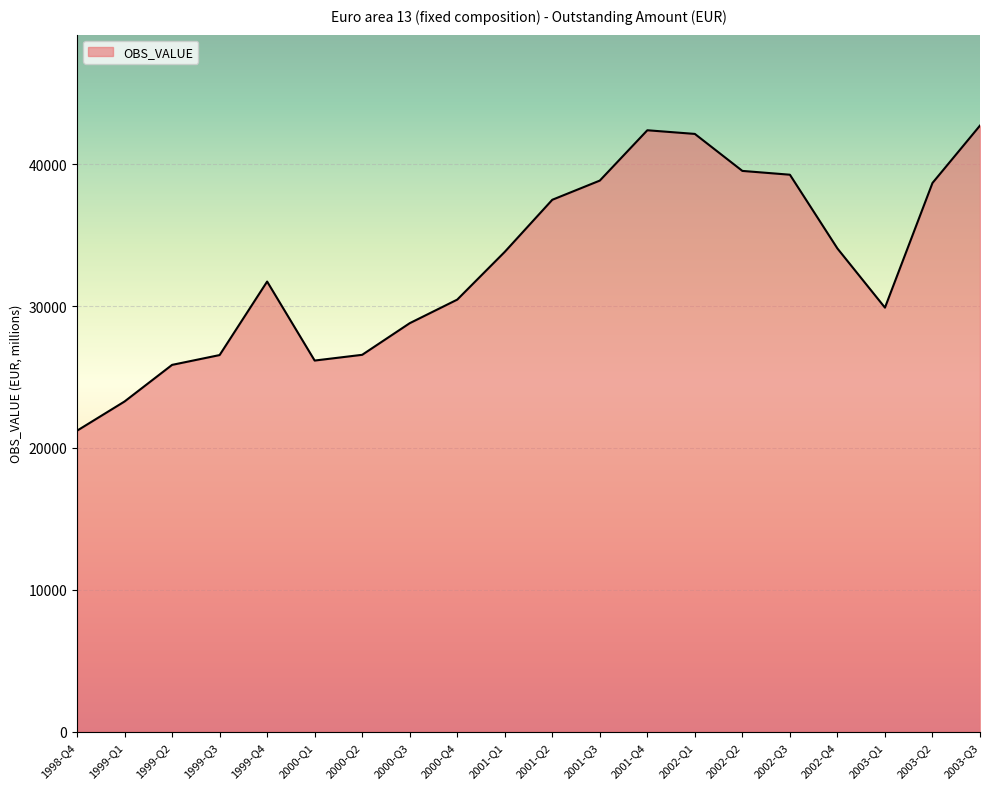

Count the number of values greater than 33822.

10